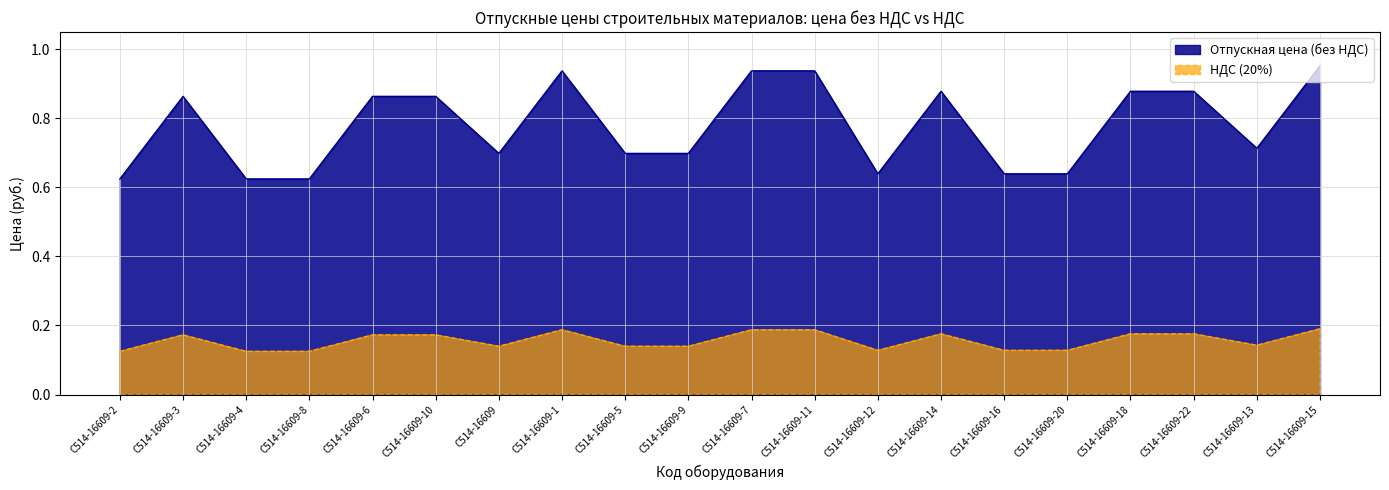

What is the sum of all Отпускная цена (без НДС) values?

15.6